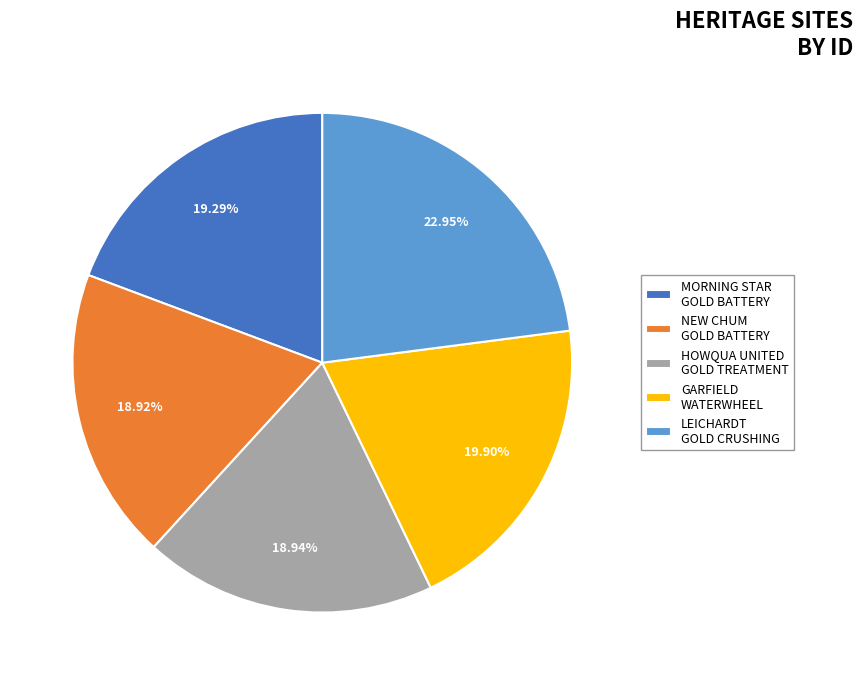

Which slice is the largest?

LEICHARDT GOLD CRUSHING